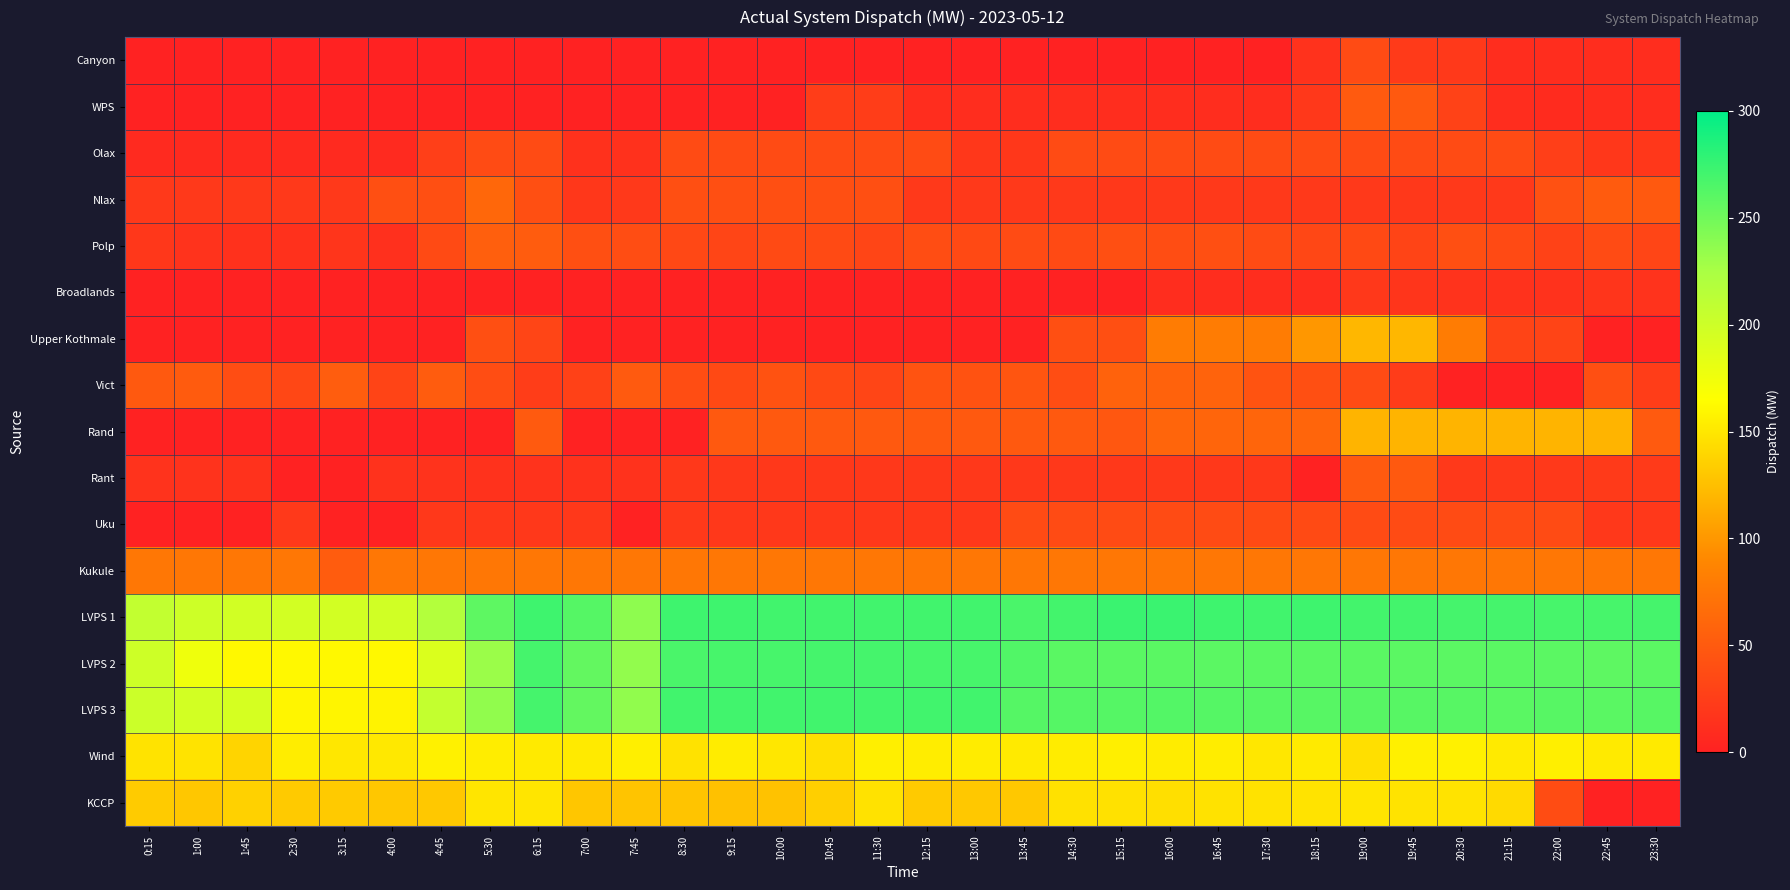

Reading left to right, list all the values displayed in this chart.

Canyon: 0:15=0	1:00=0	1:45=0	2:30=0	3:15=0	4:00=0	4:45=0	5:30=0	6:15=0	7:00=0	7:45=0	8:30=0	9:15=0	10:00=0	10:45=0	11:30=0	12:15=0	13:00=0	13:45=0	14:30=0	15:15=0	16:00=0	16:45=0	17:30=0	18:15=15	19:00=37	19:45=22	20:30=21	21:15=10	22:00=10	22:45=10	23:30=10
WPS: 0:15=0	1:00=0	1:45=0	2:30=0	3:15=0	4:00=0	4:45=0	5:30=0	6:15=0	7:00=0	7:45=0	8:30=0	9:15=0	10:00=0	10:45=25	11:30=25	12:15=10	13:00=10	13:45=10	14:30=10	15:15=10	16:00=10	16:45=10	17:30=10	18:15=20	19:00=50	19:45=49	20:30=29	21:15=10	22:00=9	22:45=10	23:30=10
Olax: 0:15=8	1:00=8	1:45=8	2:30=8	3:15=8	4:00=8	4:45=26	5:30=37	6:15=37	7:00=14	7:45=14	8:30=37	9:15=37	10:00=37	10:45=37	11:30=37	12:15=37	13:00=19	13:45=19	14:30=37	15:15=37	16:00=37	16:45=37	17:30=37	18:15=37	19:00=37	19:45=37	20:30=37	21:15=37	22:00=26	22:45=19	23:30=19
Nlax: 0:15=21	1:00=21	1:45=21	2:30=21	3:15=21	4:00=40	4:45=40	5:30=61	6:15=40	7:00=19	7:45=21	8:30=40	9:15=40	10:00=40	10:45=40	11:30=40	12:15=21	13:00=21	13:45=21	14:30=21	15:15=20	16:00=21	16:45=21	17:30=21	18:15=21	19:00=21	19:45=20	20:30=21	21:15=21	22:00=42	22:45=51	23:30=49
Polp: 0:15=19	1:00=16	1:45=14	2:30=14	3:15=18	4:00=13	4:45=36	5:30=54	6:15=52	7:00=40	7:45=39	8:30=34	9:15=32	10:00=36	10:45=36	11:30=32	12:15=39	13:00=35	13:45=37	14:30=36	15:15=40	16:00=39	16:45=41	17:30=37	18:15=33	19:00=35	19:45=31	20:30=40	21:15=36	22:00=29	22:45=37	23:30=32
Broadlands: 0:15=0	1:00=0	1:45=0	2:30=0	3:15=0	4:00=0	4:45=0	5:30=0	6:15=0	7:00=0	7:45=0	8:30=0	9:15=0	10:00=0	10:45=0	11:30=0	12:15=0	13:00=0	13:45=0	14:30=0	15:15=0	16:00=11	16:45=11	17:30=11	18:15=11	19:00=20	19:45=18	20:30=16	21:15=15	22:00=15	22:45=18	23:30=16
Upper Kothmale: 0:15=0	1:00=0	1:45=0	2:30=0	3:15=0	4:00=0	4:45=0	5:30=40	6:15=32	7:00=0	7:45=0	8:30=0	9:15=0	10:00=0	10:45=0	11:30=0	12:15=0	13:00=0	13:45=0	14:30=40	15:15=40	16:00=80	16:45=80	17:30=80	18:15=100	19:00=120	19:45=120	20:30=80	21:15=31	22:00=31	22:45=0	23:30=0
Vict: 0:15=49	1:00=51	1:45=39	2:30=33	3:15=53	4:00=31	4:45=52	5:30=39	6:15=25	7:00=28	7:45=50	8:30=39	9:15=35	10:00=43	10:45=35	11:30=32	12:15=44	13:00=43	13:45=46	14:30=39	15:15=57	16:00=57	16:45=58	17:30=44	18:15=41	19:00=37	19:45=24	20:30=0	21:15=0	22:00=0	22:45=40	23:30=25
Rand: 0:15=0	1:00=0	1:45=0	2:30=0	3:15=0	4:00=0	4:45=0	5:30=0	6:15=50	7:00=0	7:45=0	8:30=0	9:15=49	10:00=49	10:45=49	11:30=49	12:15=49	13:00=49	13:45=49	14:30=49	15:15=48	16:00=60	16:45=60	17:30=60	18:15=60	19:00=118	19:45=118	20:30=118	21:15=118	22:00=118	22:45=118	23:30=50
Rant: 0:15=16	1:00=16	1:45=15	2:30=0	3:15=0	4:00=15	4:45=16	5:30=15	6:15=16	7:00=15	7:45=15	8:30=20	9:15=20	10:00=20	10:45=20	11:30=20	12:15=20	13:00=20	13:45=20	14:30=20	15:15=20	16:00=21	16:45=20	17:30=20	18:15=0	19:00=50	19:45=49	20:30=21	21:15=21	22:00=21	22:45=22	23:30=22
Uku: 0:15=0	1:00=0	1:45=0	2:30=21	3:15=0	4:00=0	4:45=20	5:30=20	6:15=20	7:00=20	7:45=0	8:30=21	9:15=20	10:00=20	10:45=20	11:30=20	12:15=20	13:00=20	13:45=37	14:30=37	15:15=37	16:00=37	16:45=37	17:30=36	18:15=36	19:00=37	19:45=37	20:30=37	21:15=37	22:00=37	22:45=20	23:30=20
Kukule: 0:15=76	1:00=76	1:45=76	2:30=76	3:15=52	4:00=76	4:45=76	5:30=76	6:15=76	7:00=76	7:45=76	8:30=76	9:15=76	10:00=76	10:45=76	11:30=76	12:15=76	13:00=76	13:45=76	14:30=76	15:15=76	16:00=76	16:45=76	17:30=76	18:15=76	19:00=76	19:45=76	20:30=76	21:15=76	22:00=76	22:45=76	23:30=76
LVPS 1: 0:15=208	1:00=200	1:45=197	2:30=196	3:15=196	4:00=198	4:45=218	5:30=258	6:15=272	7:00=262	7:45=237	8:30=272	9:15=272	10:00=271	10:45=271	11:30=271	12:15=271	13:00=271	13:45=267	14:30=270	15:15=274	16:00=274	16:45=272	17:30=271	18:15=272	19:00=270	19:45=270	20:30=269	21:15=269	22:00=268	22:45=268	23:30=269
LVPS 2: 0:15=200	1:00=176	1:45=161	2:30=161	3:15=161	4:00=161	4:45=191	5:30=231	6:15=269	7:00=256	7:45=235	8:30=267	9:15=268	10:00=268	10:45=269	11:30=269	12:15=268	13:00=268	13:45=264	14:30=260	15:15=260	16:00=260	16:45=259	17:30=260	18:15=260	19:00=260	19:45=259	20:30=259	21:15=260	22:00=259	22:45=258	23:30=259
LVPS 3: 0:15=201	1:00=196	1:45=194	2:30=159	3:15=159	4:00=158	4:45=207	5:30=236	6:15=269	7:00=256	7:45=236	8:30=271	9:15=271	10:00=271	10:45=271	11:30=271	12:15=271	13:00=271	13:45=262	14:30=262	15:15=262	16:00=263	16:45=262	17:30=261	18:15=261	19:00=261	19:45=261	20:30=261	21:15=260	22:00=261	22:45=260	23:30=261
Wind: 0:15=148	1:00=148	1:45=138	2:30=154	3:15=150	4:00=151	4:45=157	5:30=154	6:15=152	7:00=152	7:45=155	8:30=147	9:15=153	10:00=150	10:45=145	11:30=155	12:15=154	13:00=153	13:45=152	14:30=153	15:15=155	16:00=153	16:45=154	17:30=150	18:15=152	19:00=145	19:45=156	20:30=157	21:15=152	22:00=155	22:45=152	23:30=152
KCCP: 0:15=133	1:00=130	1:45=136	2:30=132	3:15=132	4:00=130	4:45=131	5:30=149	6:15=149	7:00=129	7:45=128	8:30=128	9:15=126	10:00=127	10:45=135	11:30=147	12:15=132	13:00=131	13:45=131	14:30=146	15:15=146	16:00=145	16:45=147	17:30=147	18:15=148	19:00=149	19:45=148	20:30=148	21:15=142	22:00=38	22:45=0	23:30=0